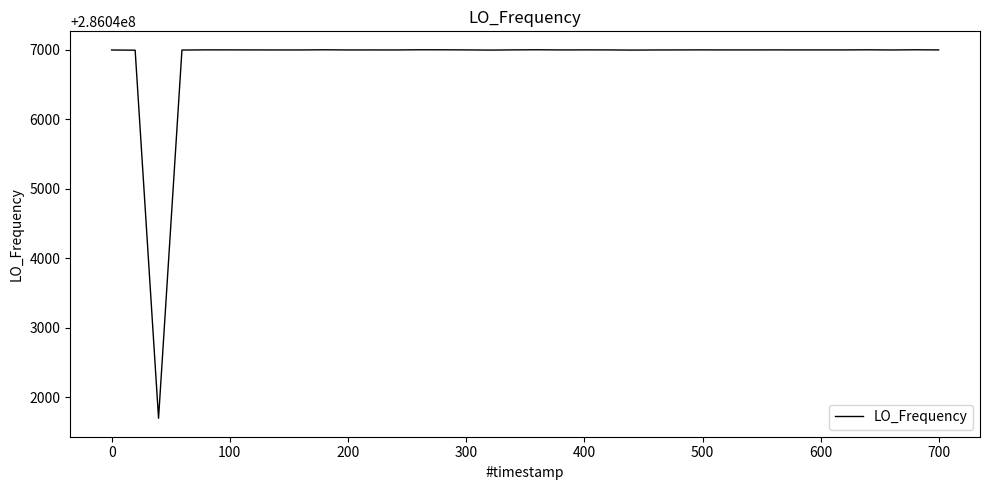

What is the maximum value shown in the chart?

286047002.8